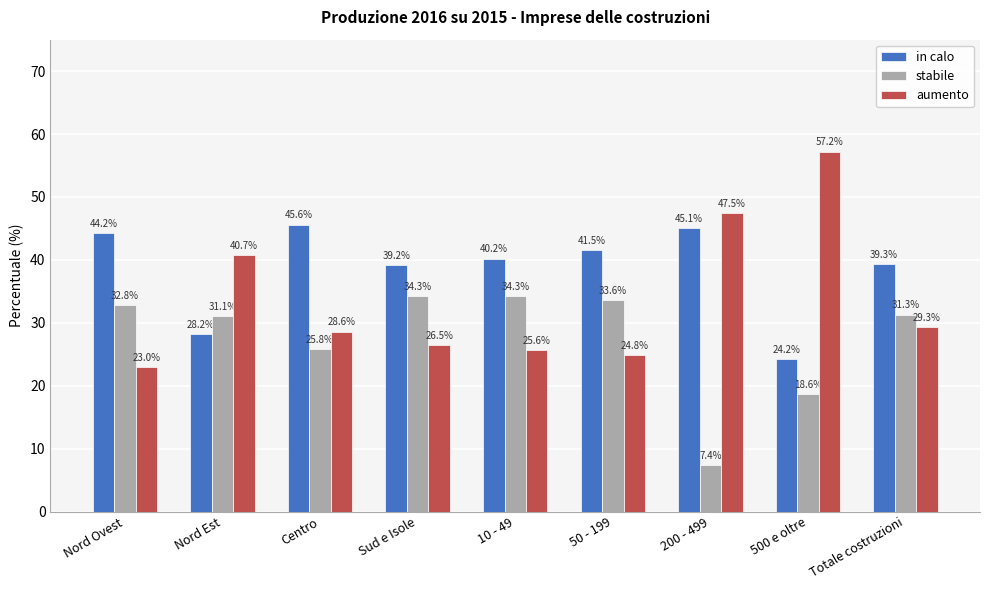

Where does the aumento series first go above 28?

Nord Est